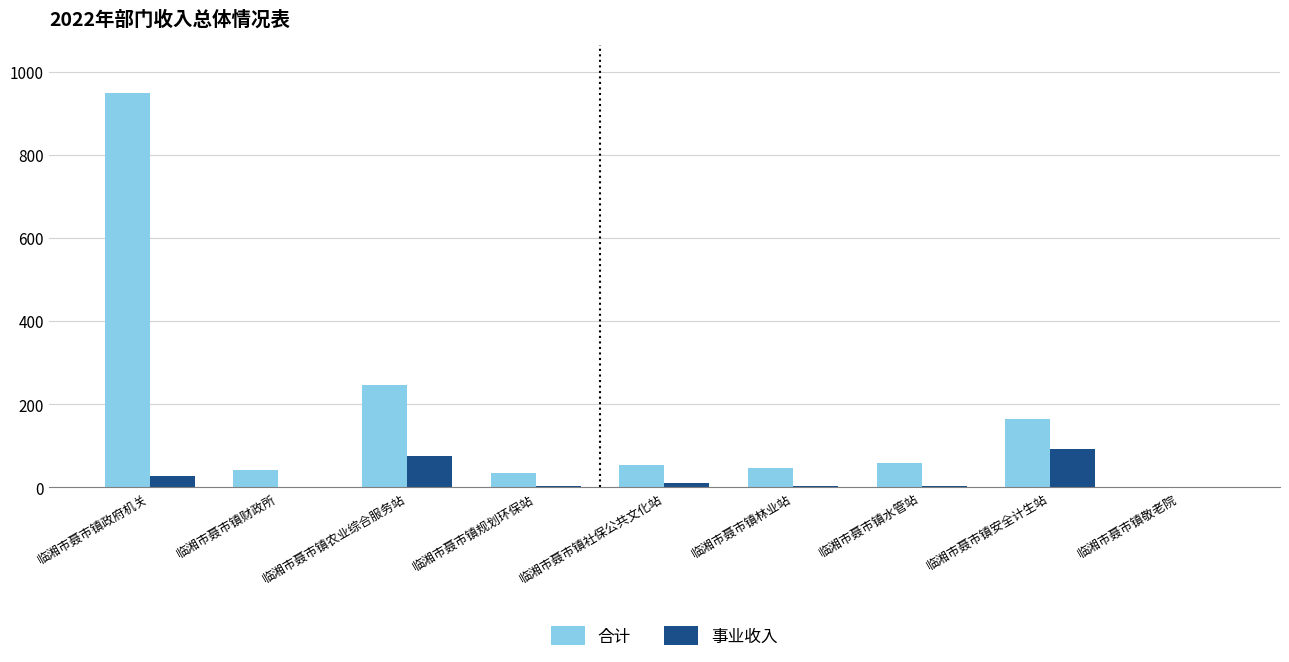

What is the maximum value shown in the chart?

950.0